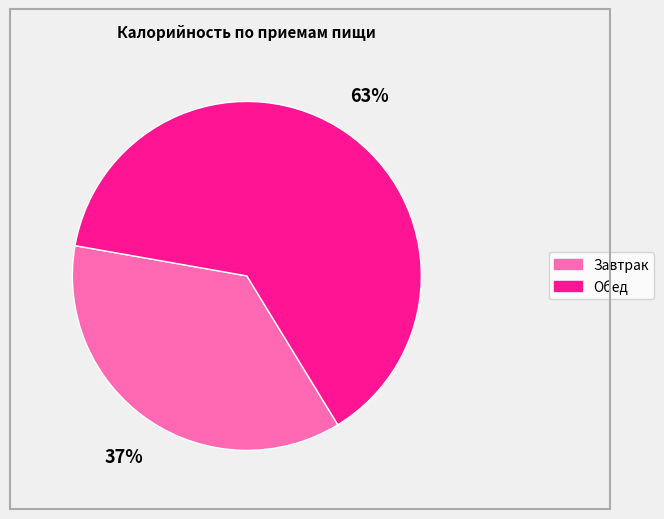

What is the majority slice?

Обед